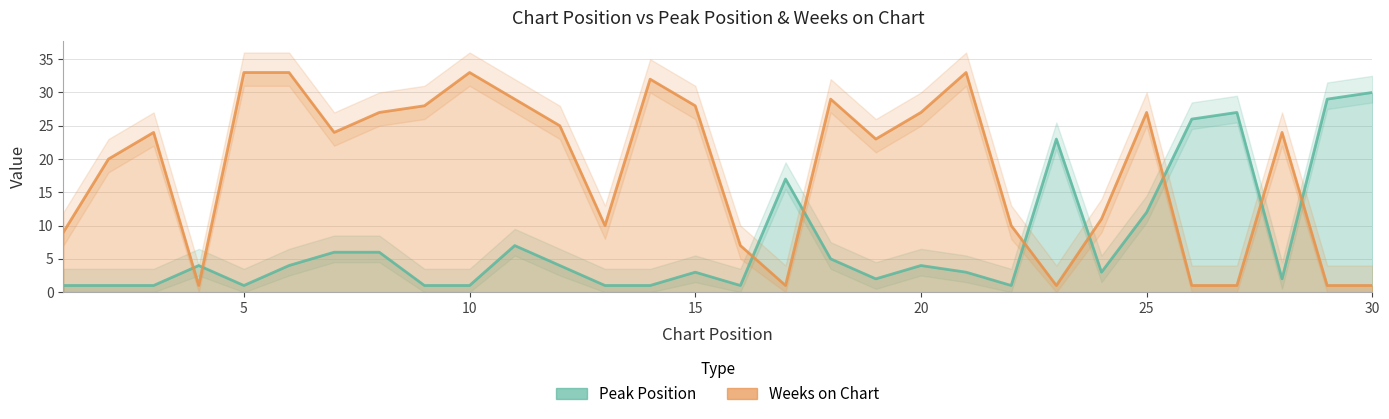

How many data points does each series have?

30